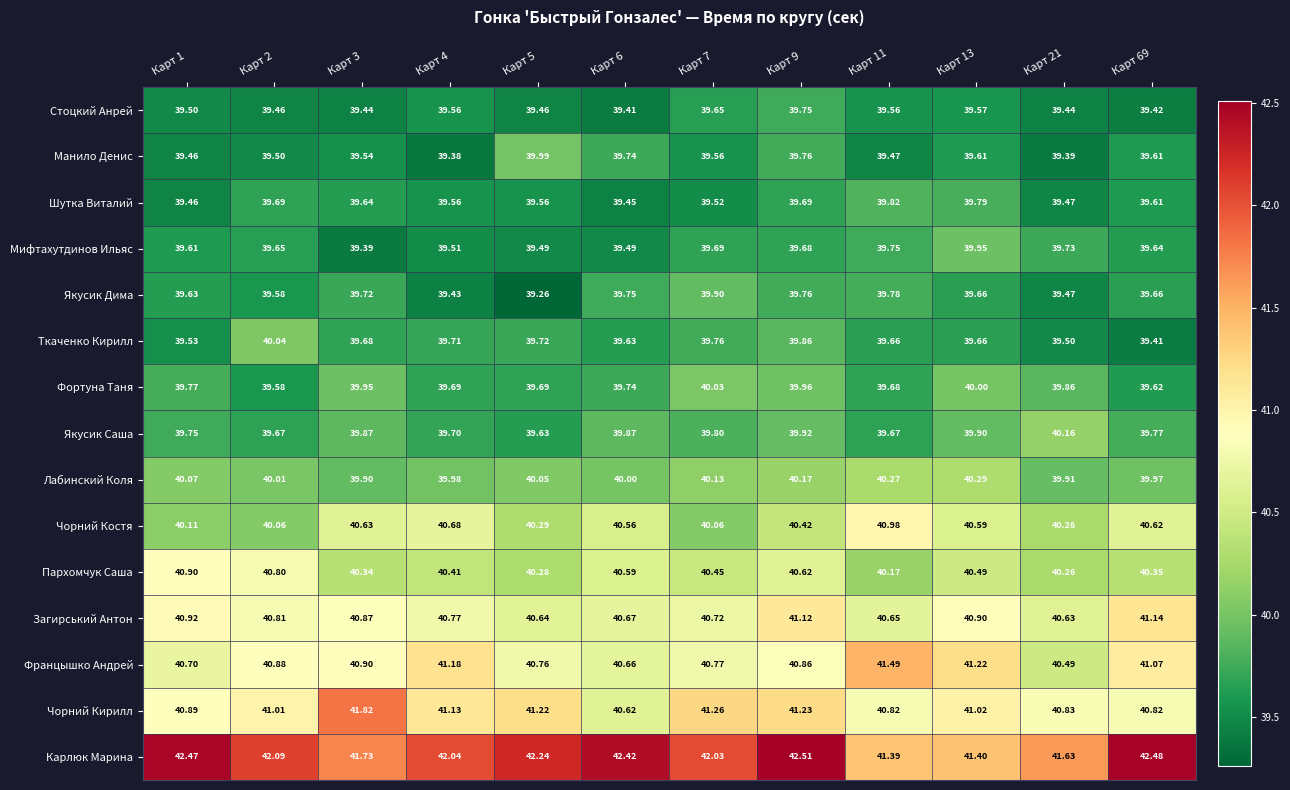

Which series has the largest total across all categories?

Карлюк Марина